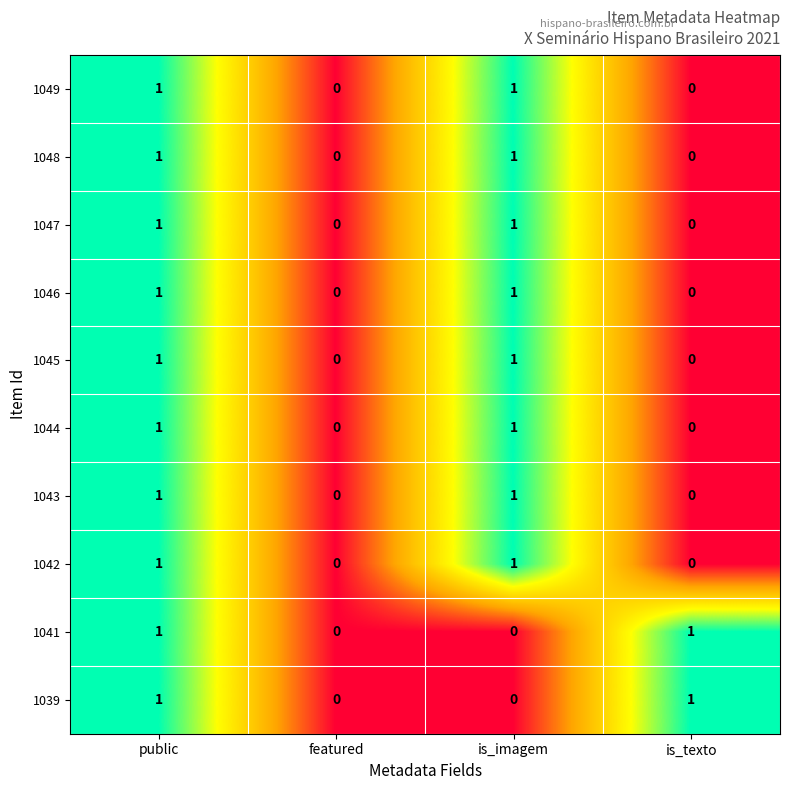

Count the 1042 values in the range 0 to 1.

4